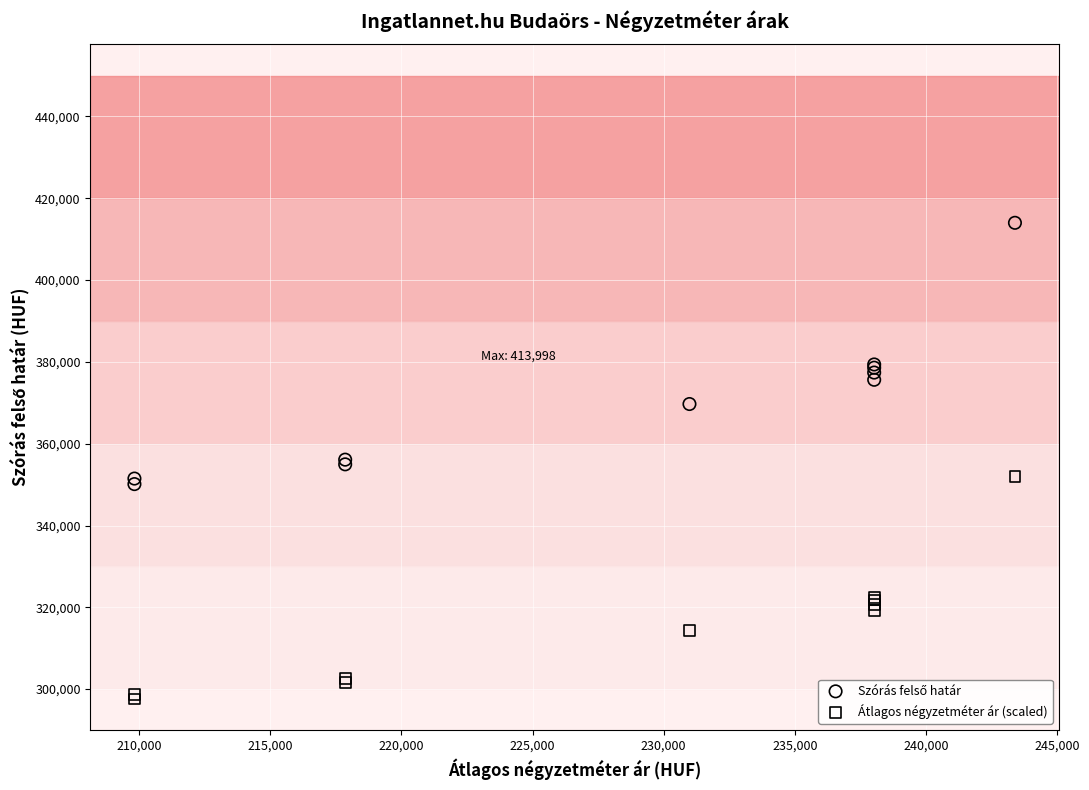

What is the X range (max minus min) for the scatter plot?

33575.0